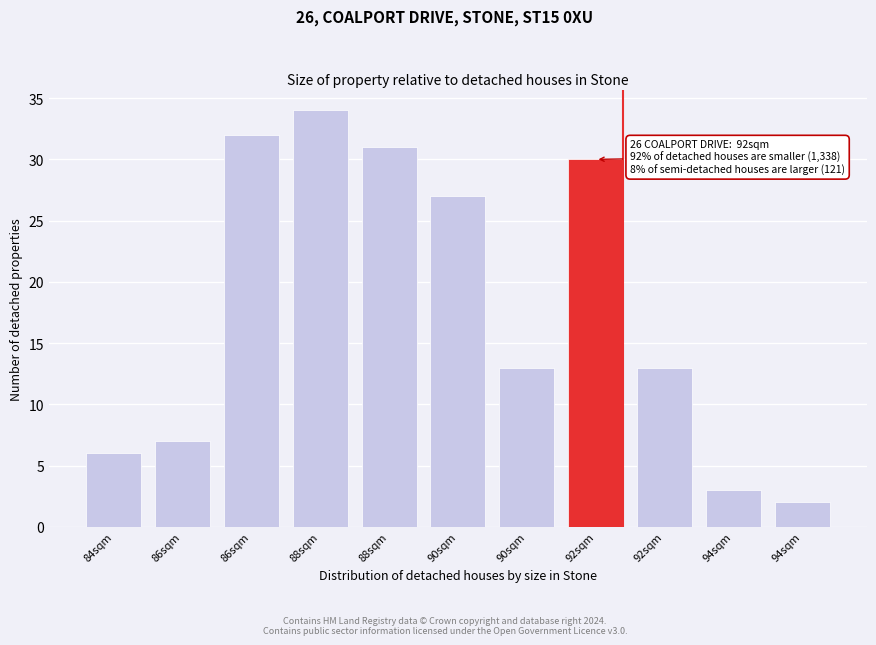

Are the bars horizontal?

No